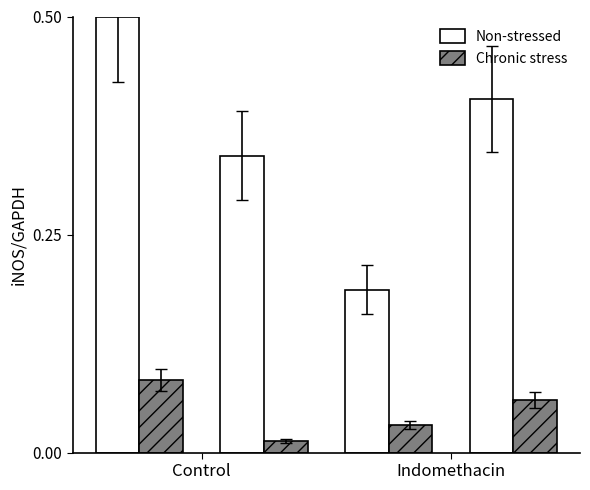

How many Chronic stress values are between 0 and 1?

4